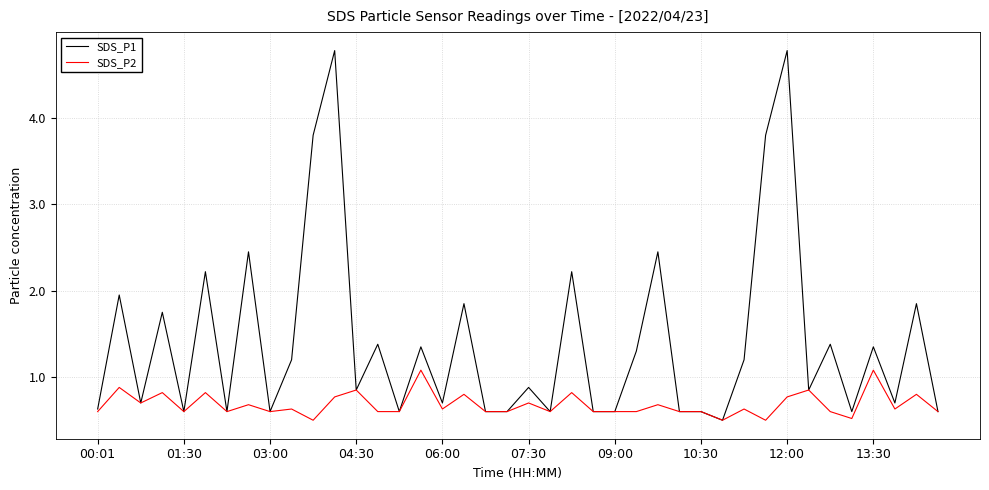

What is the minimum value shown in the chart?

0.5